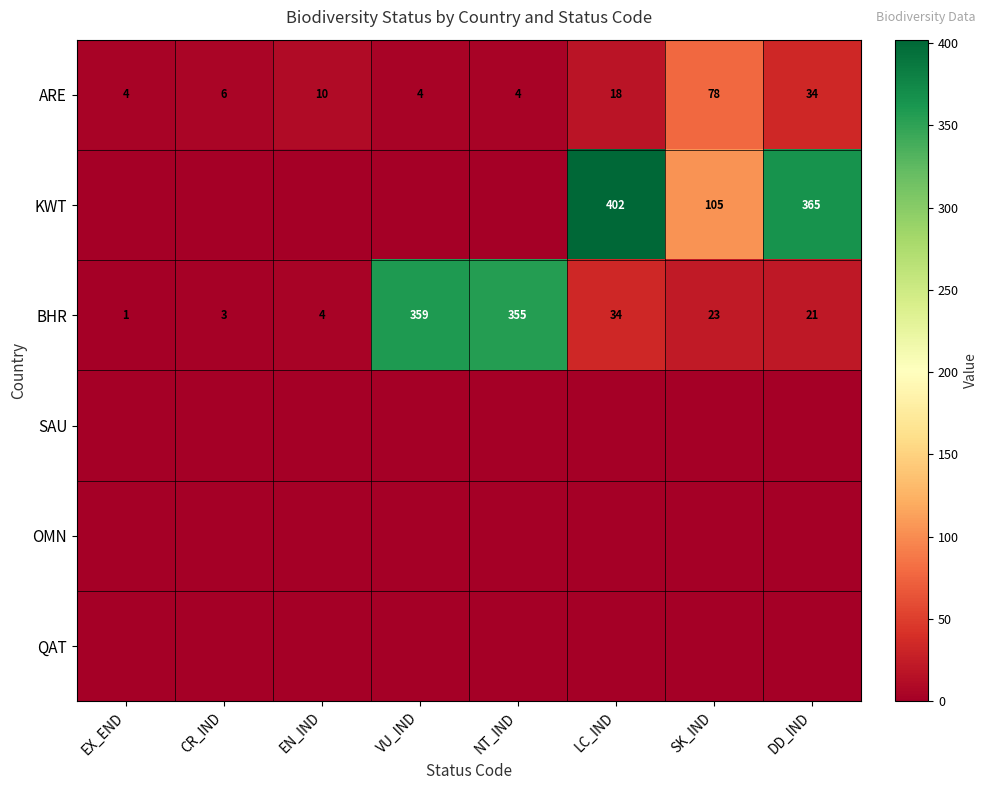

What is the difference between the maximum and minimum values in the BHR series?

358